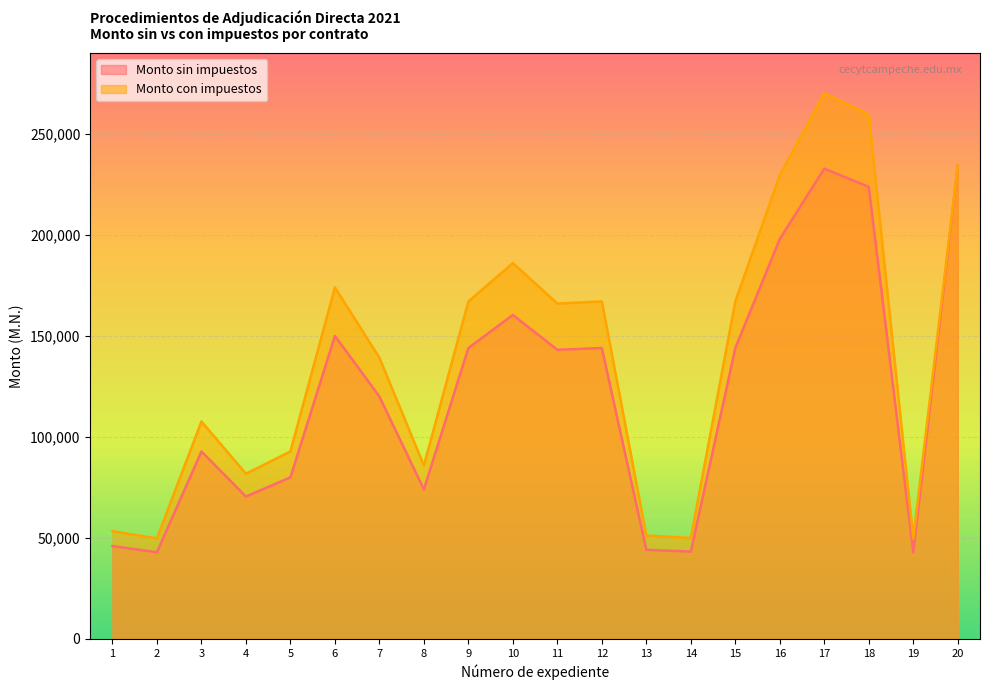

At which label is Monto sin impuestos closest to 138616?

11